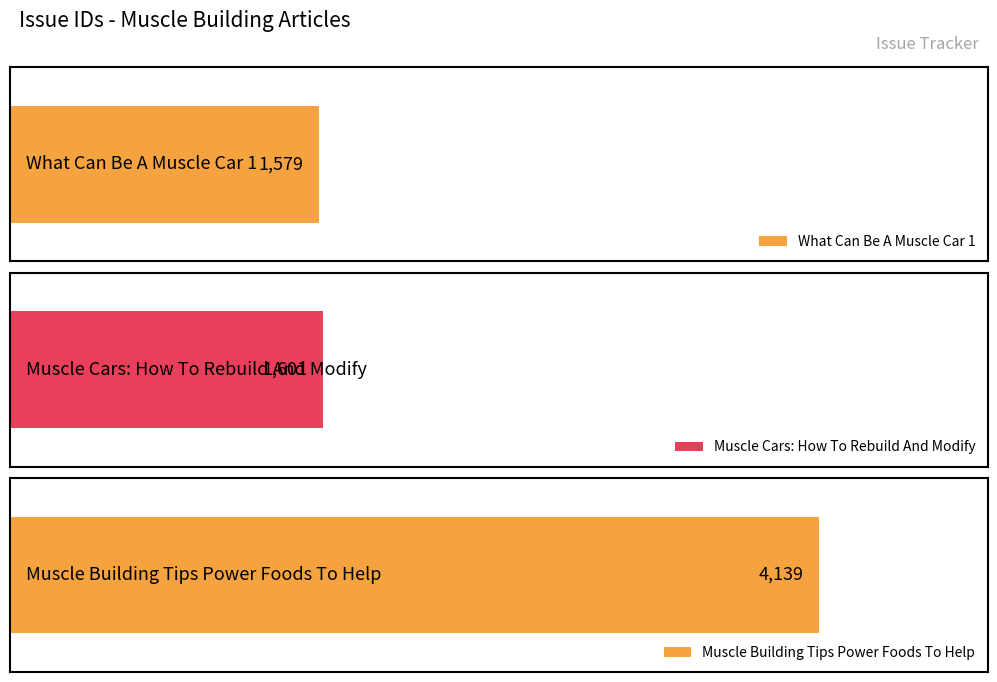

How many values exceed 1601?

1